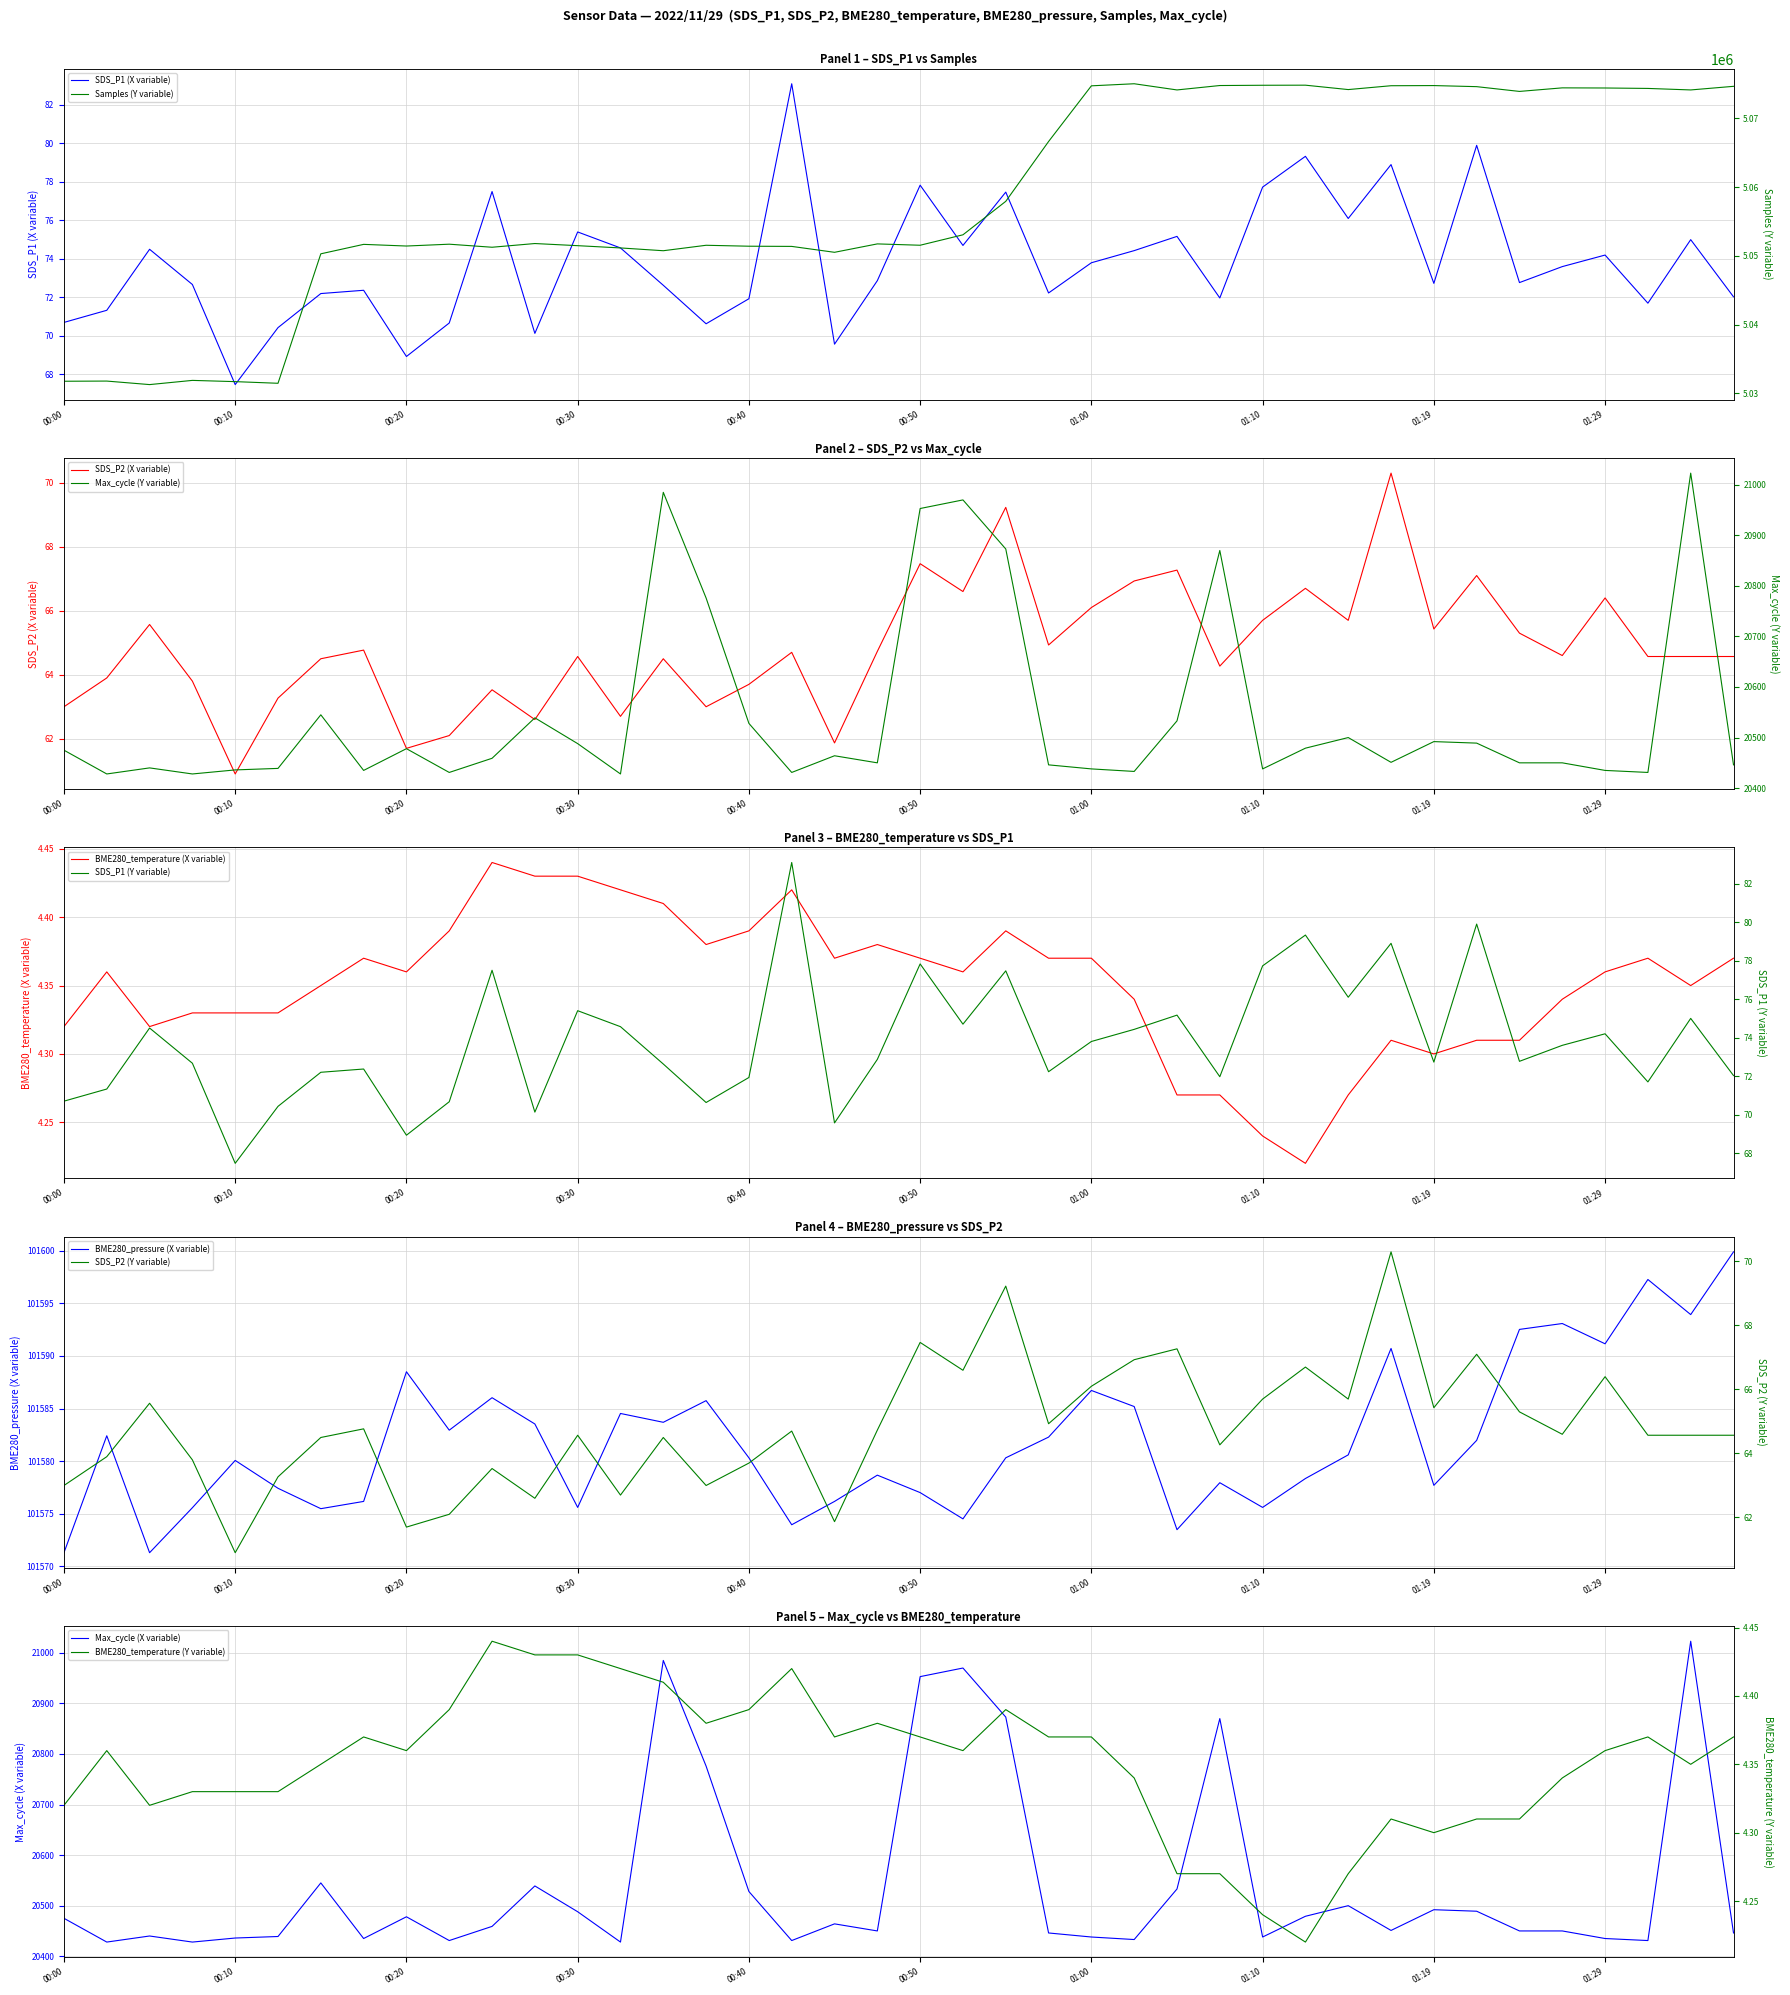

In SDS_P2, how many points are higher than both neighbors (excluding endpoints)?

13